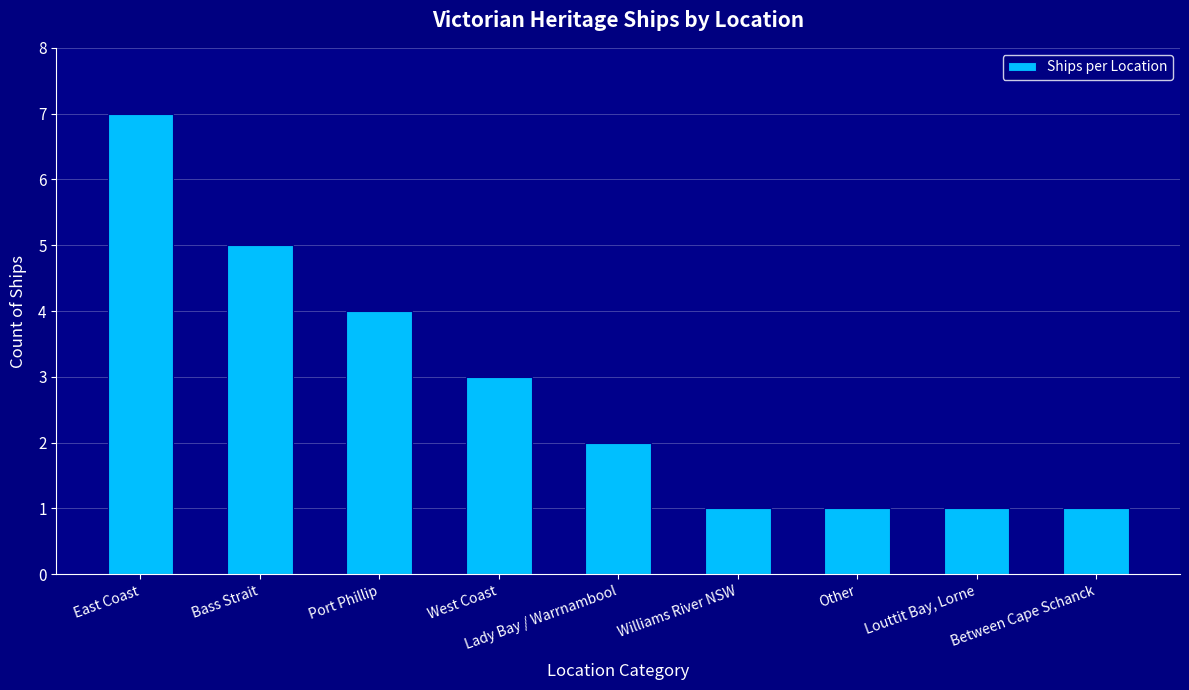

What is the smallest value displayed?

1